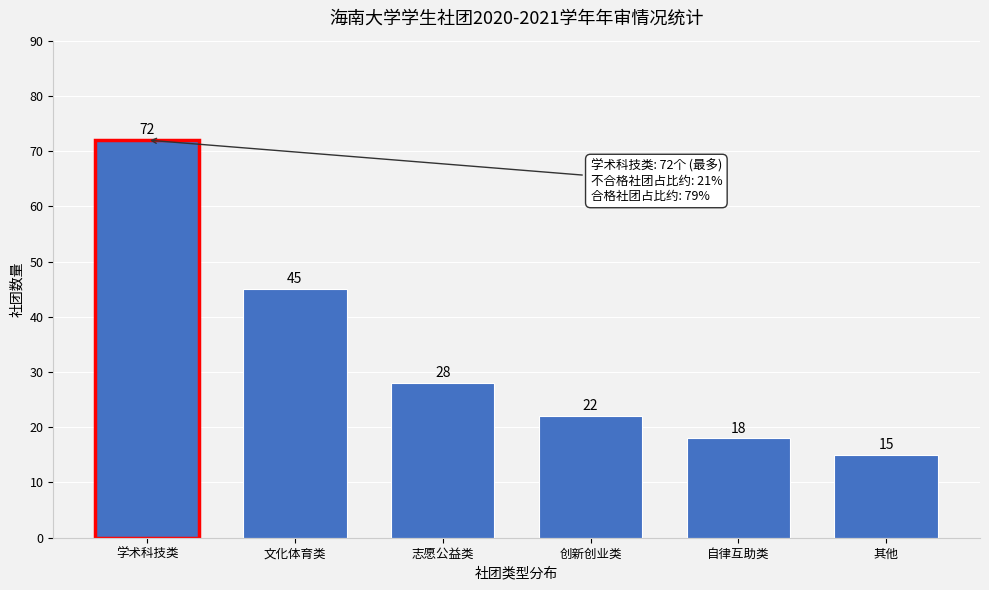

Reading left to right, what are all the values shown in this chart?

72	45	28	22	18	15